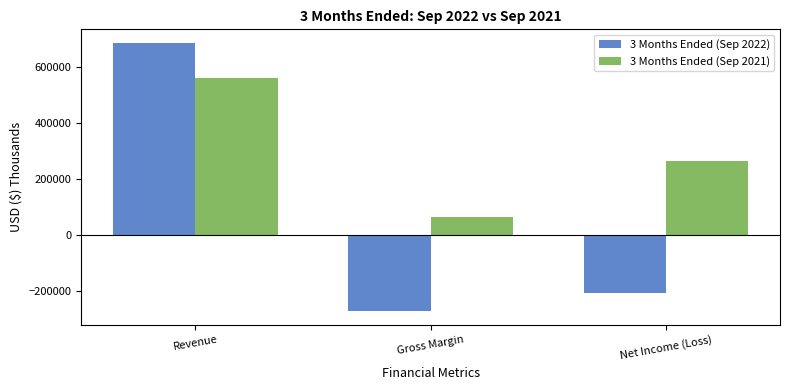

How many data points in 3 Months Ended (Sep 2022) are less than -205598?

1